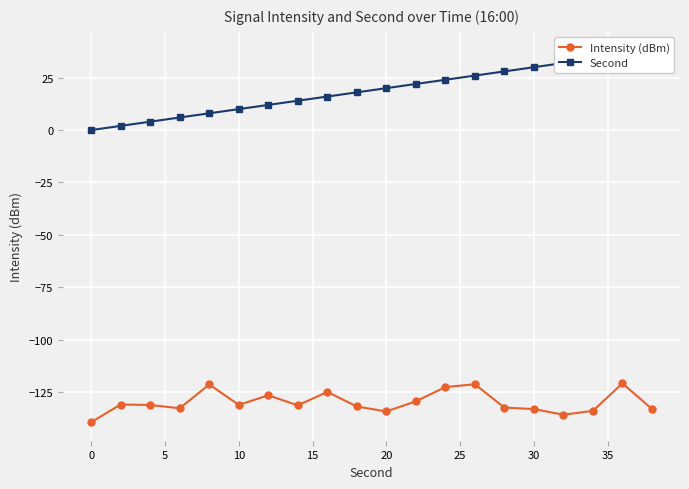

Which series has the largest range (max minus min)?

Second